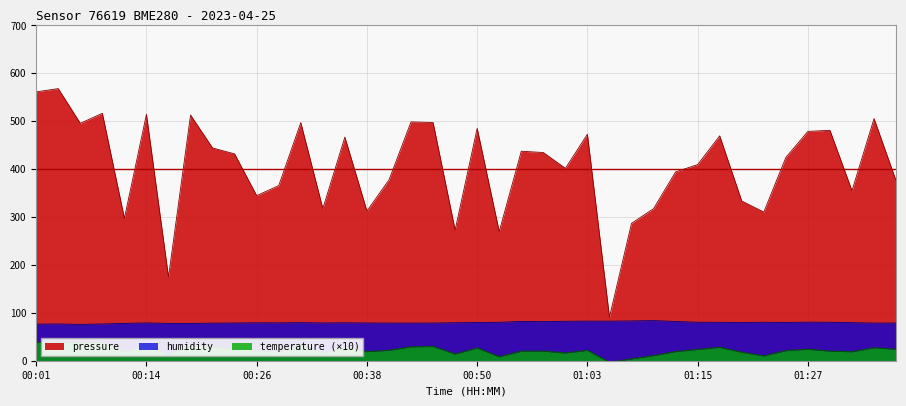

What is the sum of all humidity values?

3183.0